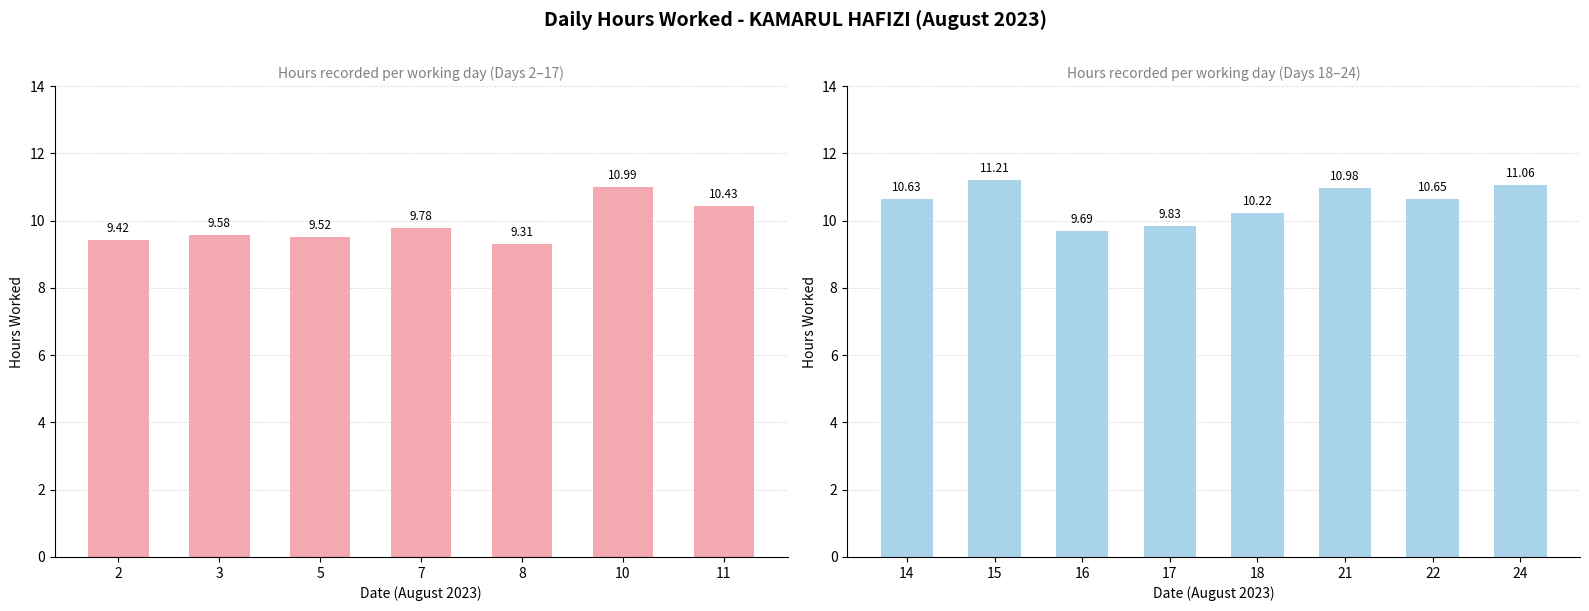

List the labels in order of value, largest first.

15, 24, 10, 21, 22, 14, 11, 18, 17, 7, 16, 3, 5, 2, 8